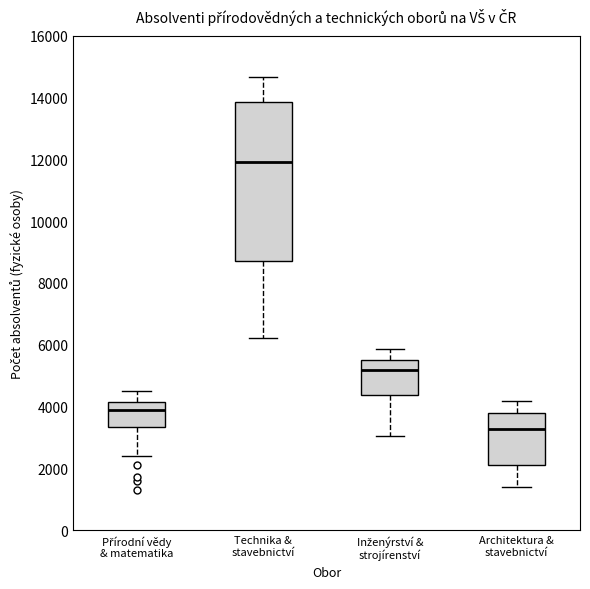

Reading left to right, transcribe this box plot: for each box, give where its median line is, the range the box spans, and where its two whiskers end, as read against the y-axis. The values are not printed on the chart, so give them approximately, as read against the axis.

Přírodní vědy & matematika: median 4000, box 3400 to 4200, whiskers 2400 to 4600
Technika & stavebnictví: median 11800, box 8800 to 13800, whiskers 6200 to 14600
Inženýrství & strojírenství: median 5200, box 4400 to 5600, whiskers 3000 to 5800
Architektura & stavebnictví: median 3200, box 2200 to 3800, whiskers 1400 to 4200